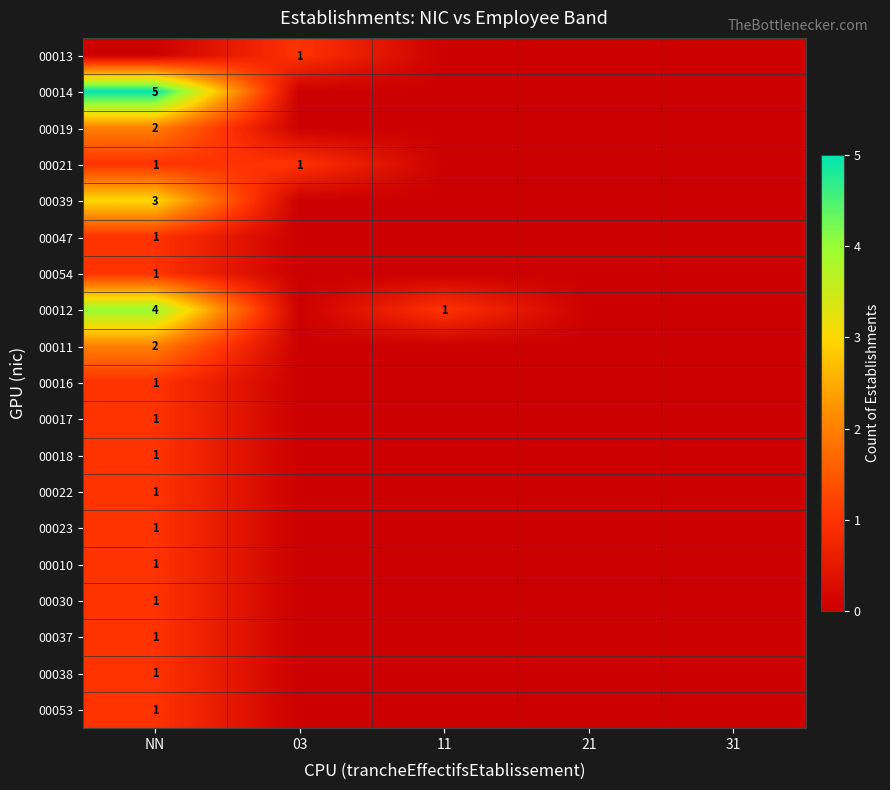

The value of 00021 at 03 is 1. True or false?

True